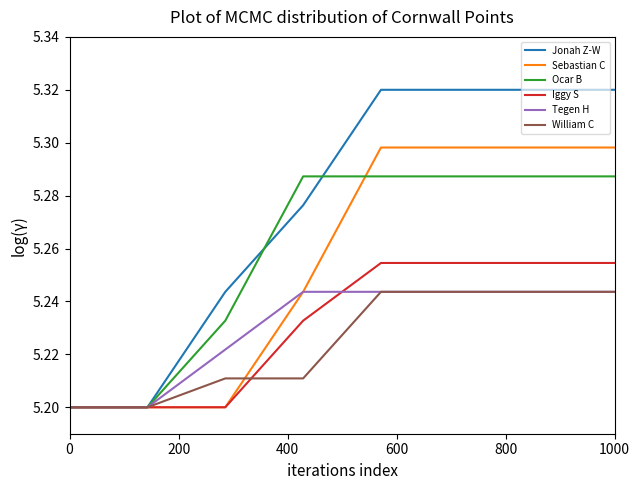

Which series has the largest total across all categories?

Jonah Z-W